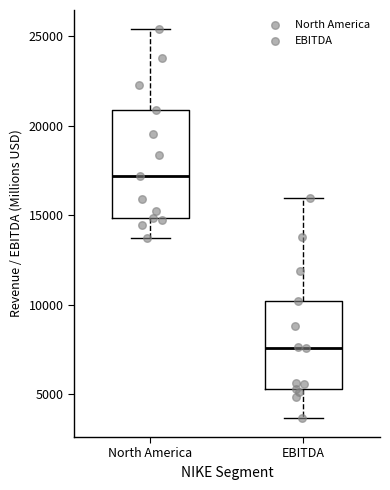

Where is the upper edge of the box for EBITDA on the y-axis? The values are not printed on the chart, so give them approximately, as read against the axis.

10000